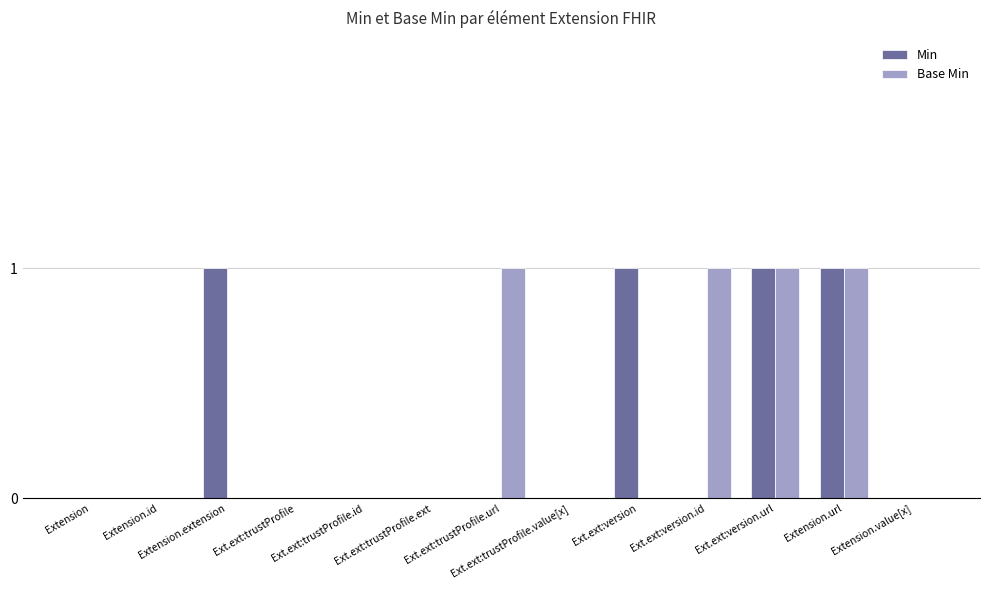

What is the sum of all Min values?

4